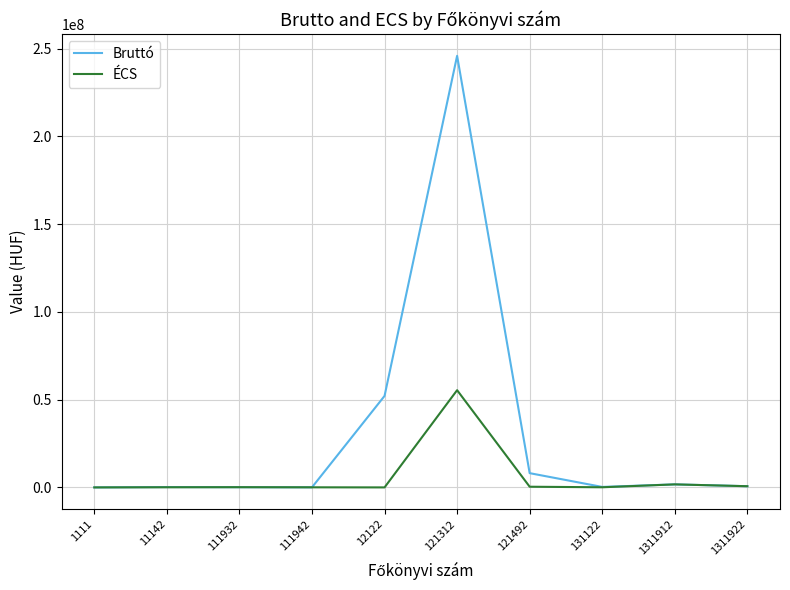

What position from the right is 131122?

3